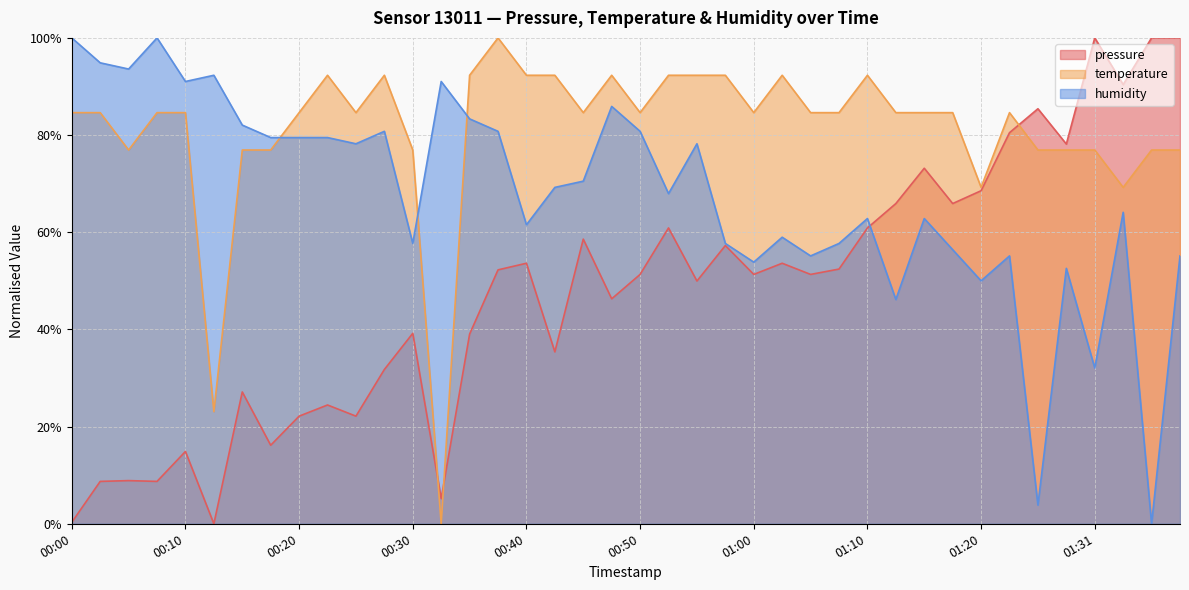

What is the spread (max minus min) of values at 01:05?

33.3